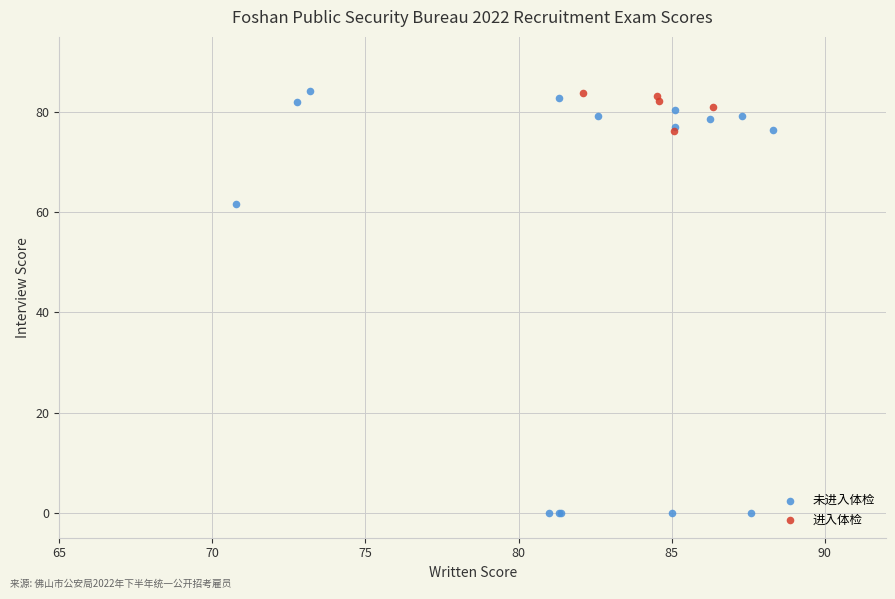

Which series contains the lowest Y value?

未进入体检